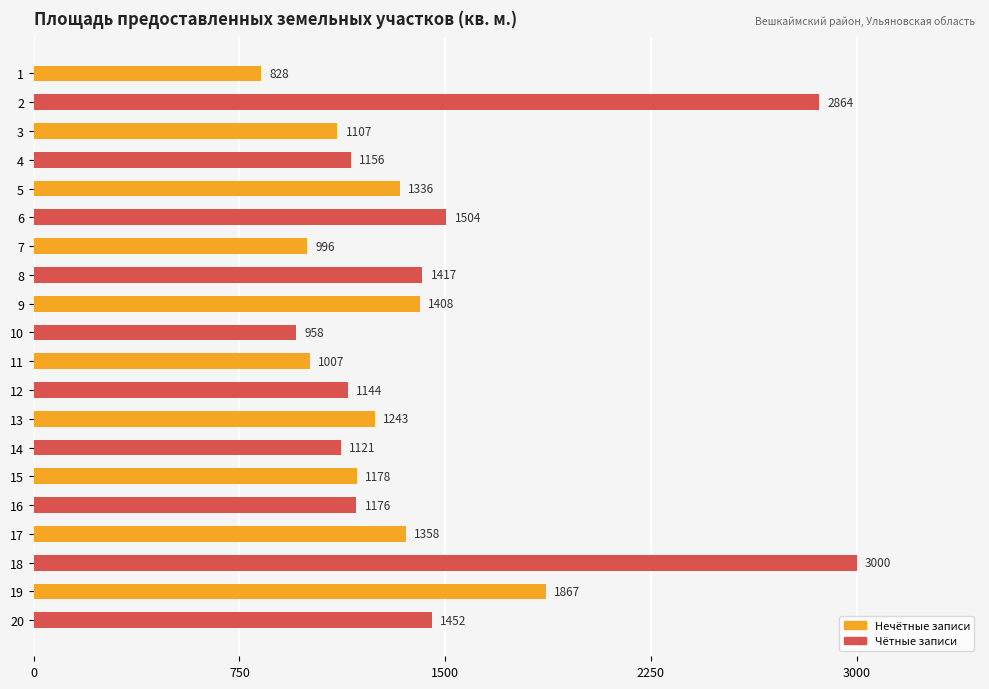

What is the ratio of the value at 5 to the value at 9?

0.9